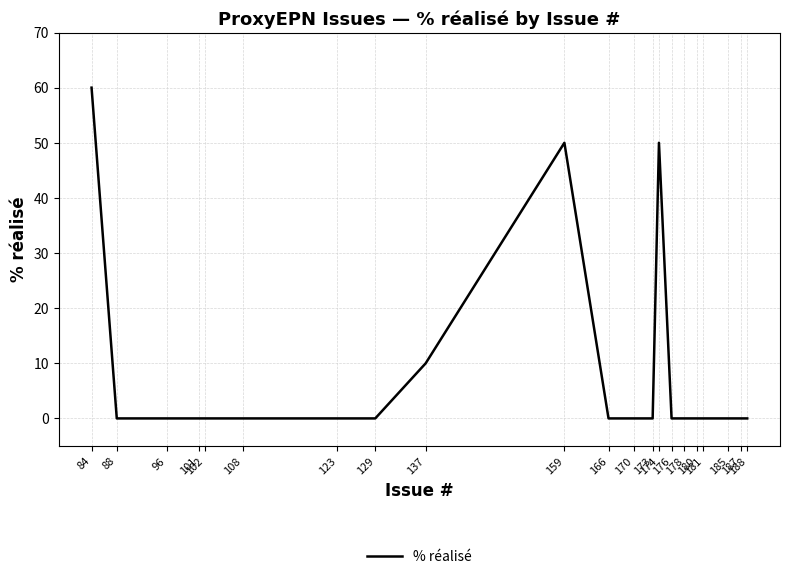

At which category does the chart reach its peak across all series?

84